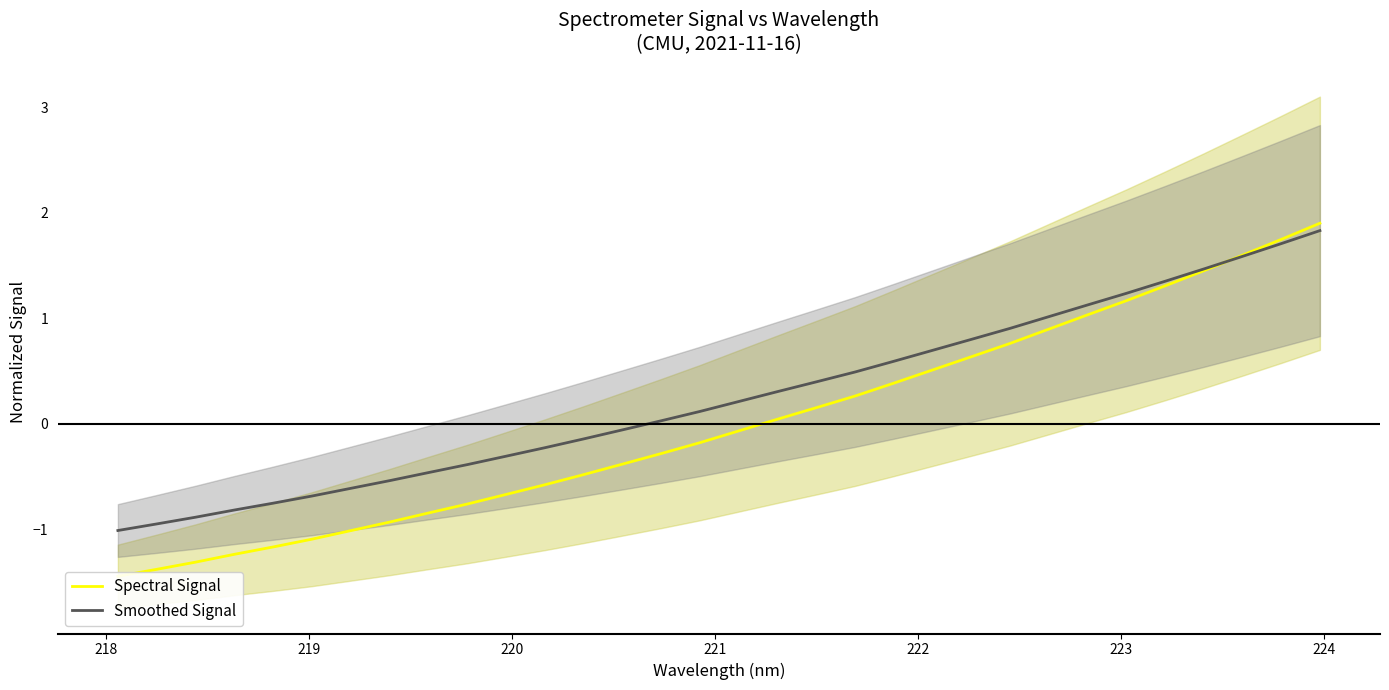

List the series in order of their peak value, lowest first.

Smoothed Signal, Spectral Signal